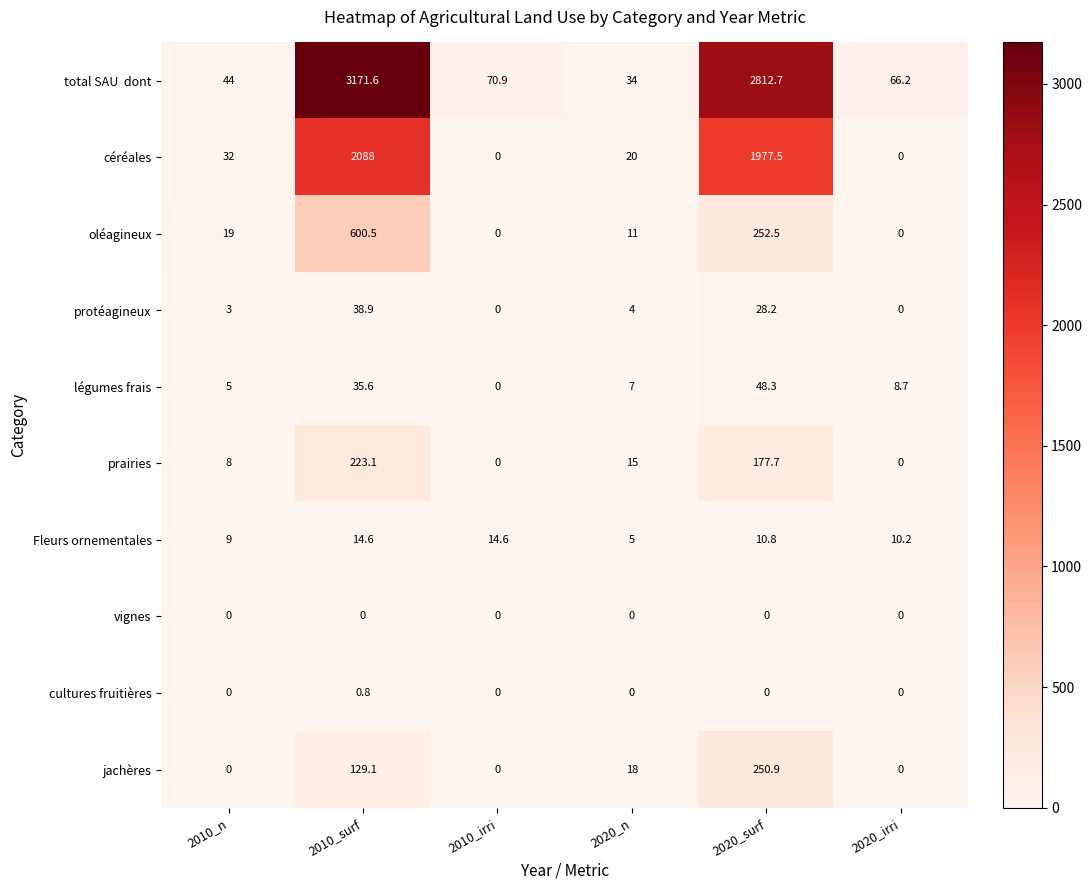

At which category is the sum across all series the highest?

2010_surf